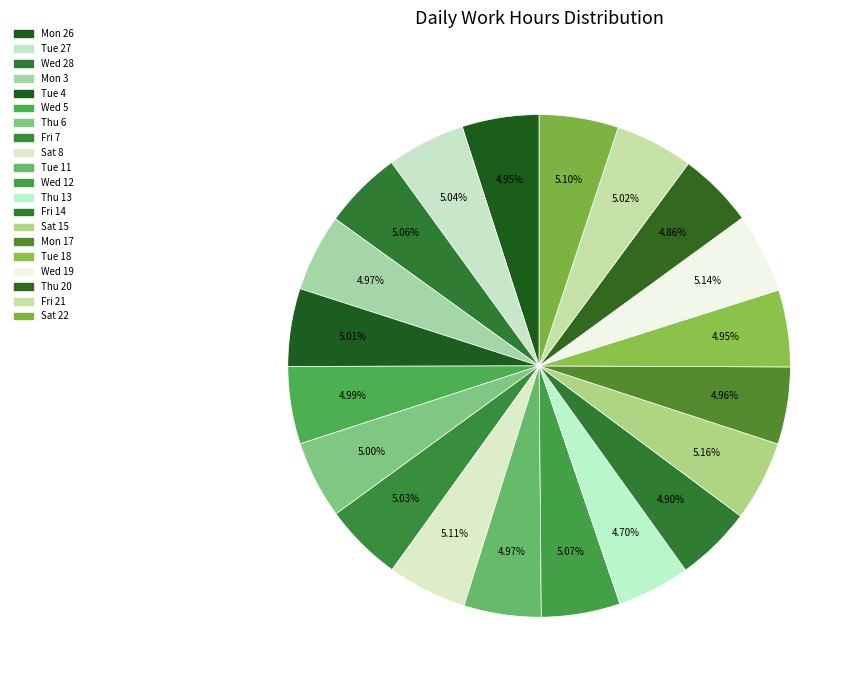

How many slices are in this pie chart?

20